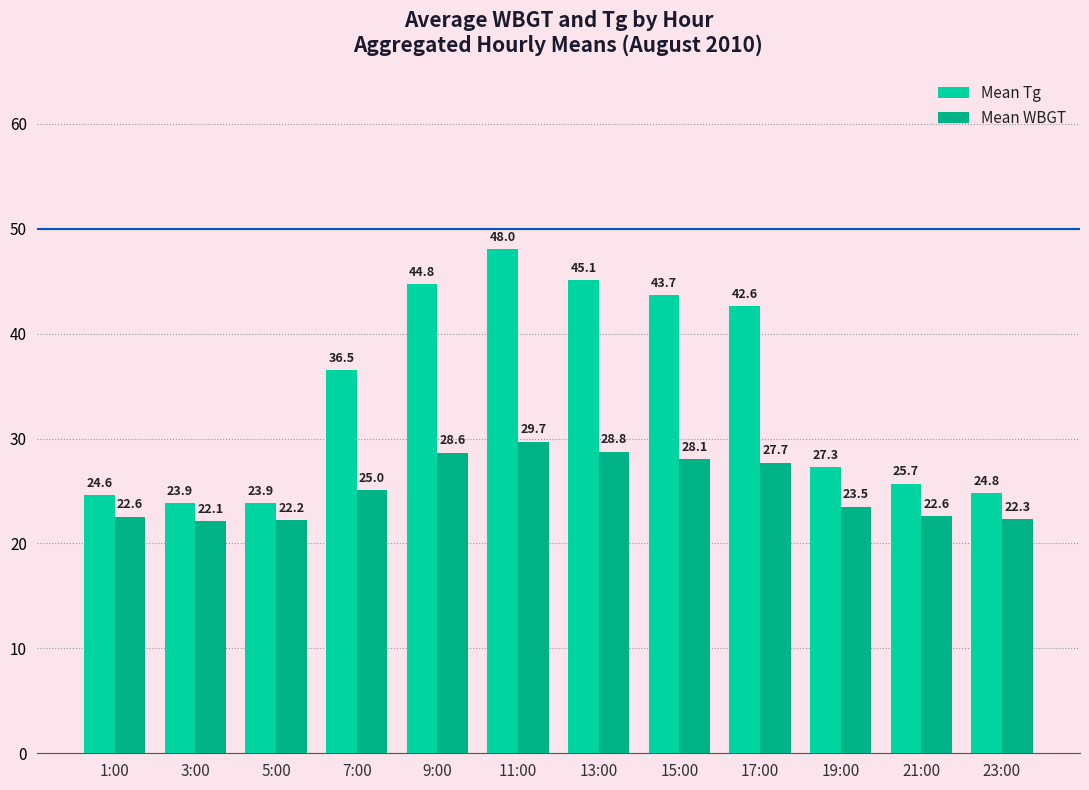

At which category is the sum across all series the highest?

11:00